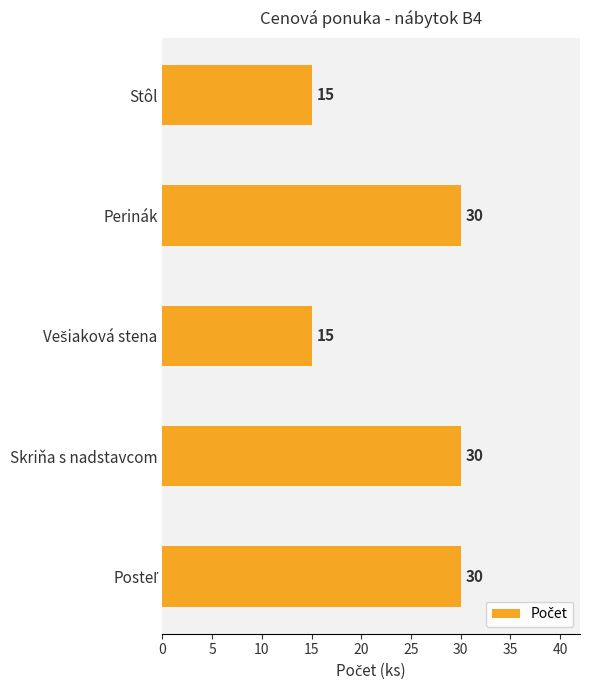

What is the smallest value displayed?

15